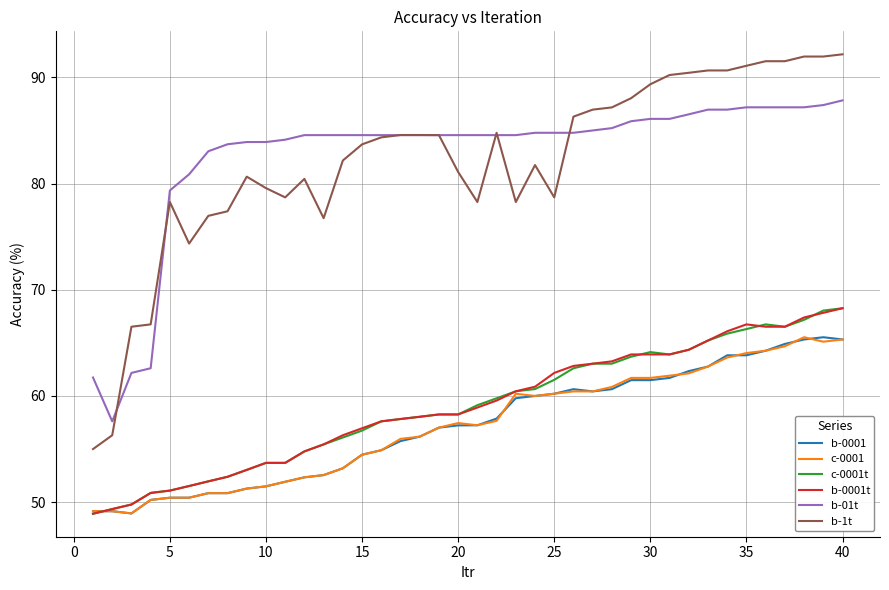

True or false: c-0001 and b-01t intersect in this chart.

False